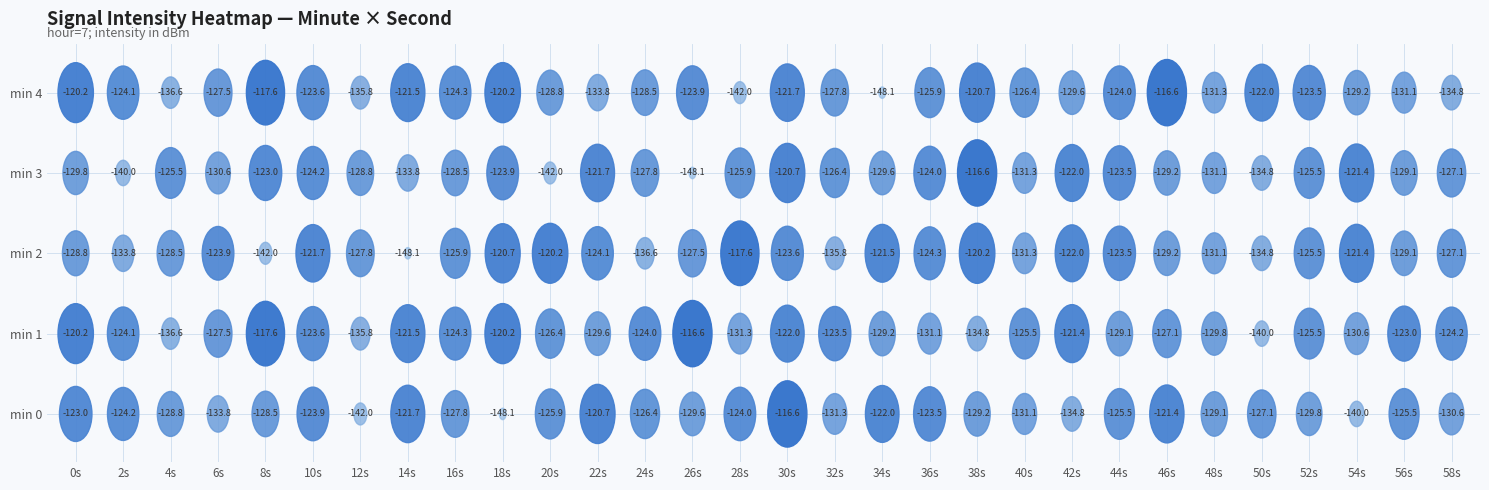

What is the maximum value shown in the chart?

-116.6